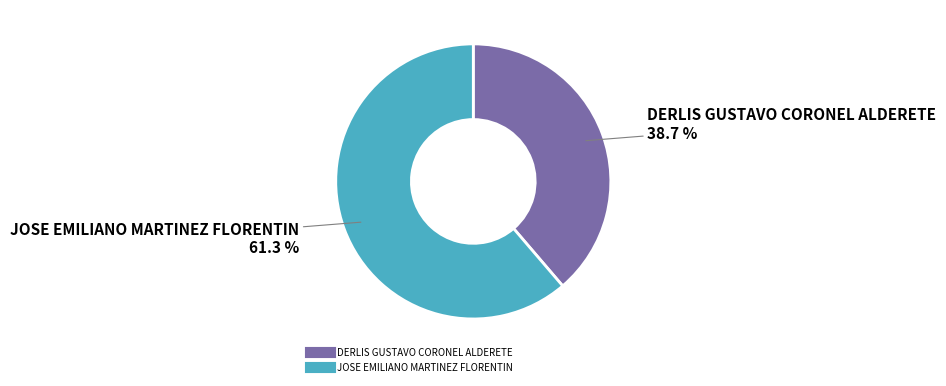

Rank the categories by value from highest to lowest.

JOSE EMILIANO MARTINEZ FLORENTIN, DERLIS GUSTAVO CORONEL ALDERETE